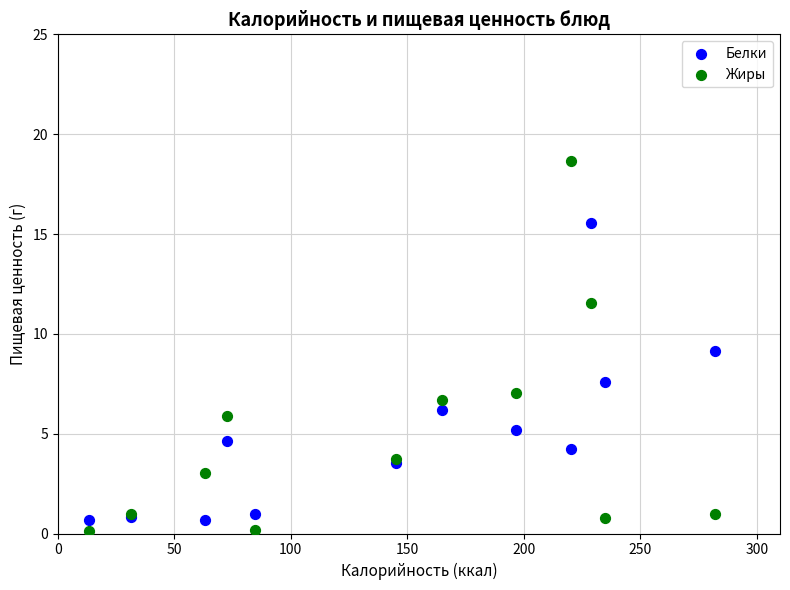

In the Белки series, what Y value is closest to 8?

7.6